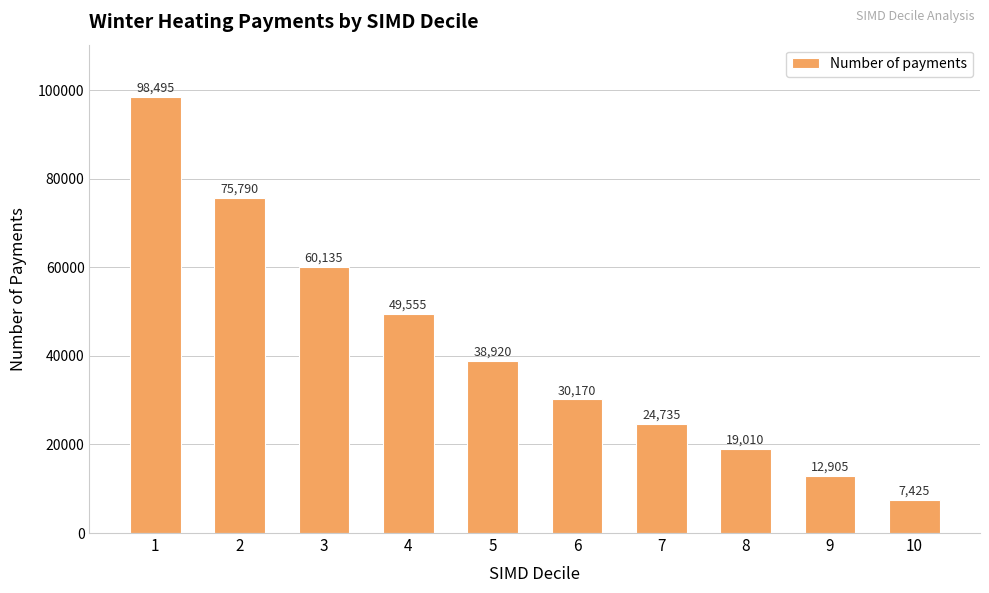

Reading left to right, transcribe all the data shown in this chart.

98495	75790	60135	49555	38920	30170	24735	19010	12905	7425